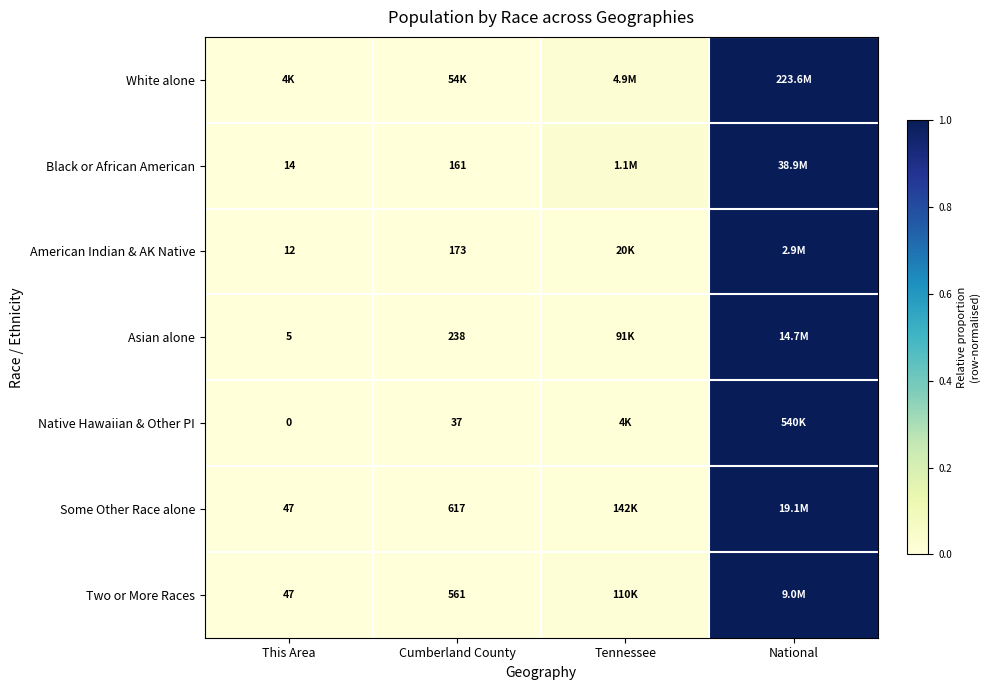

True or false: Black or African American has a value of 1.7 at National.

False